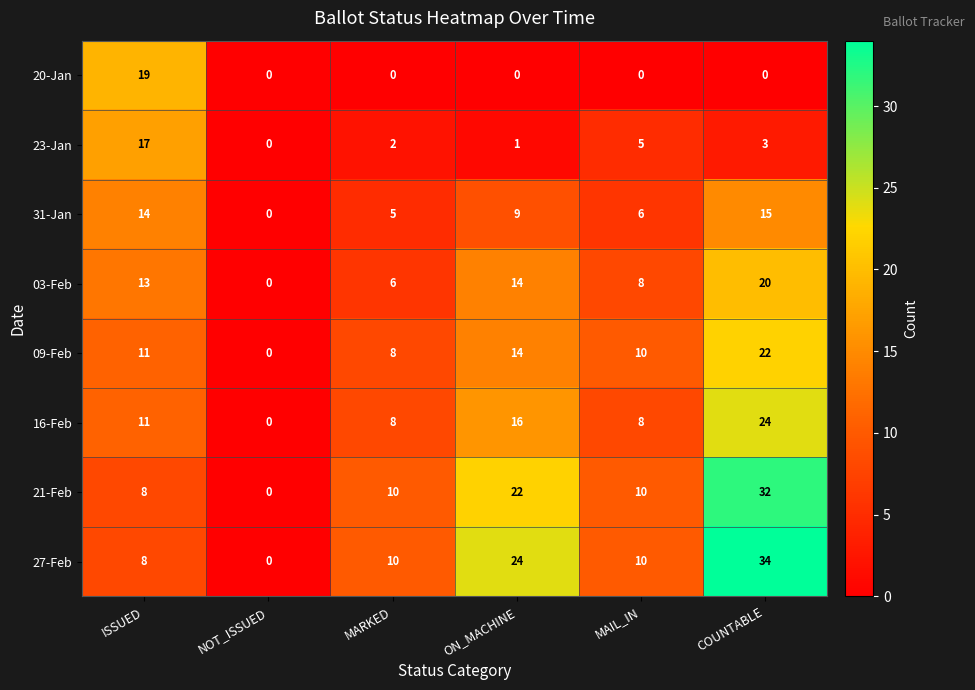

Which series has the widest spread of values?

27-Feb